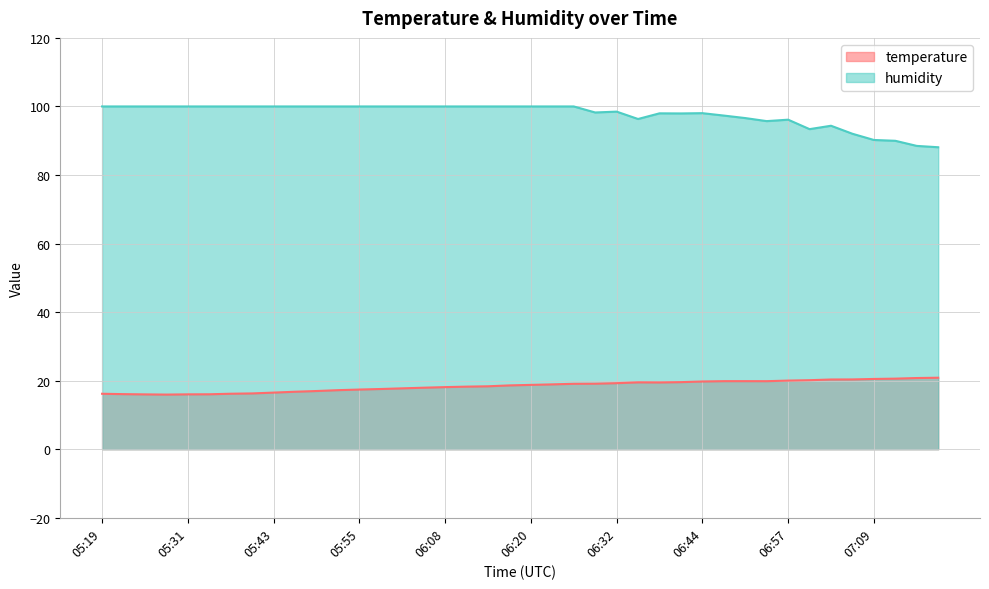

True or false: humidity and temperature cross at least once.

False